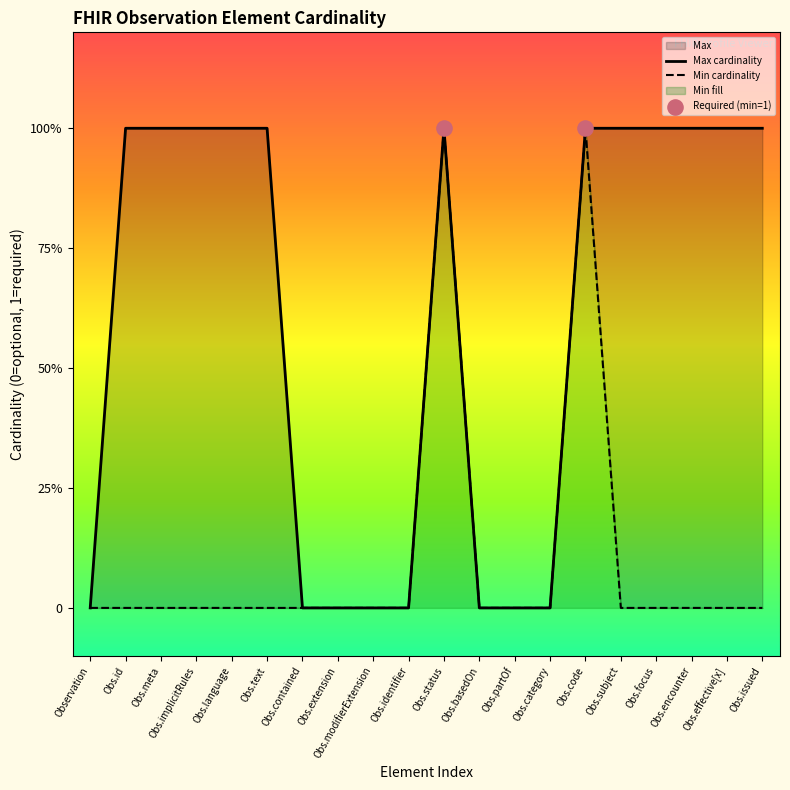

Which series has the largest total across all categories?

Max